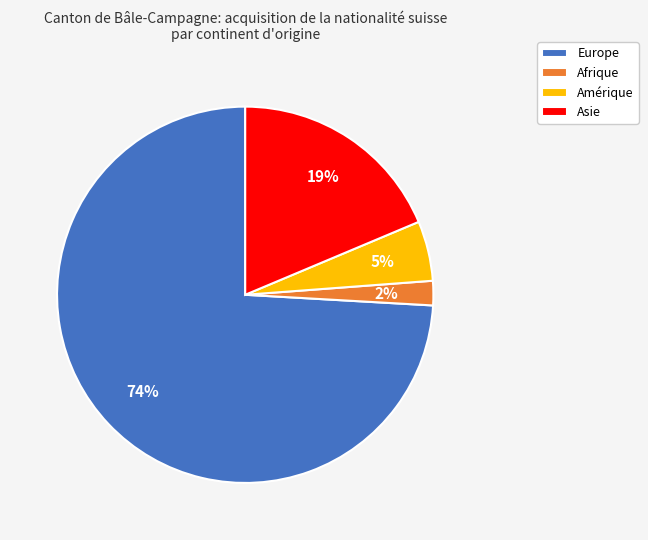

What is the ratio of the value at Amérique to the value at Europe?

0.1